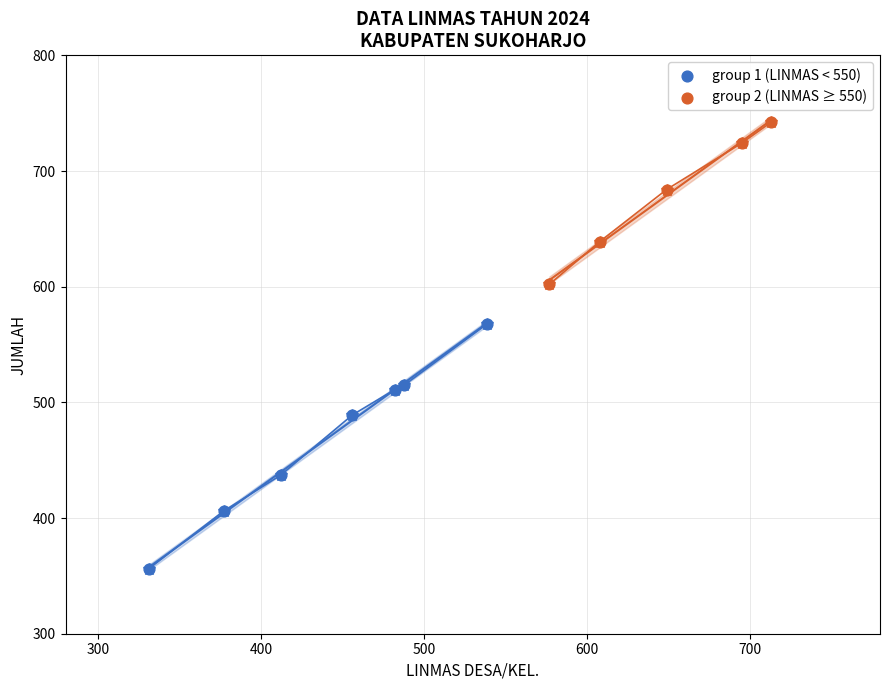

Which series has the widest spread of Y values?

group 1 (LINMAS < 550)